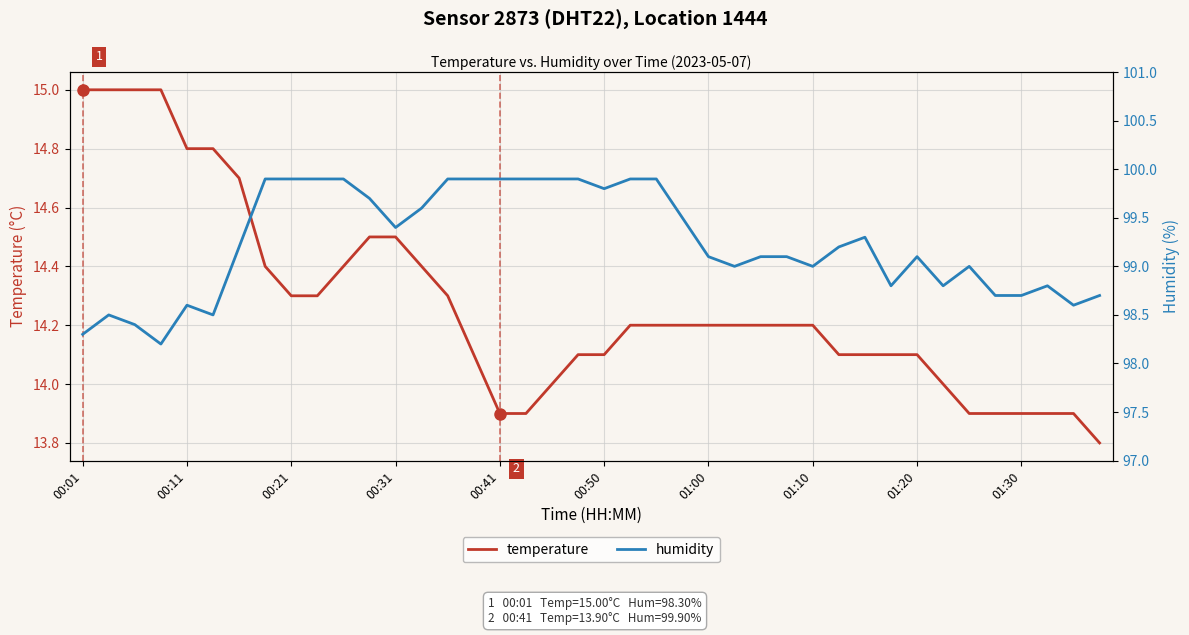

What is the smallest value displayed?

13.8